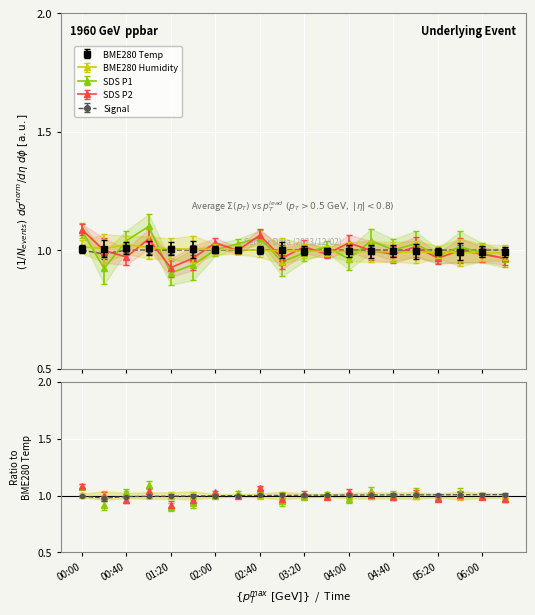

Which series changed the most between 03:40 and 06:20?

SDS_P1